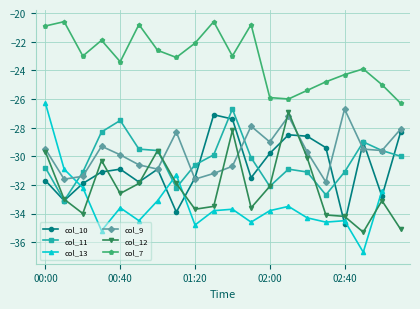

How many times do col_13 and col_10 cross each other?

6